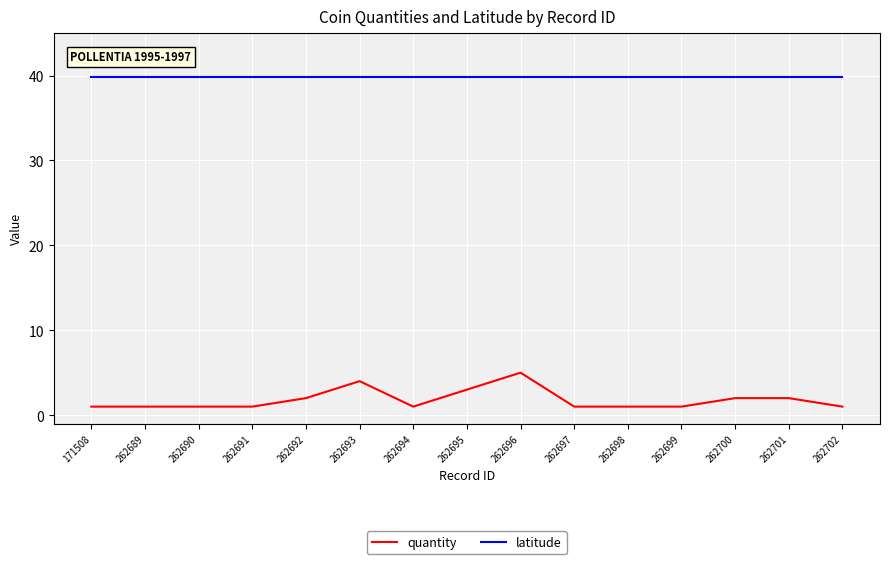

What is the total value across all series at 262697?

40.9